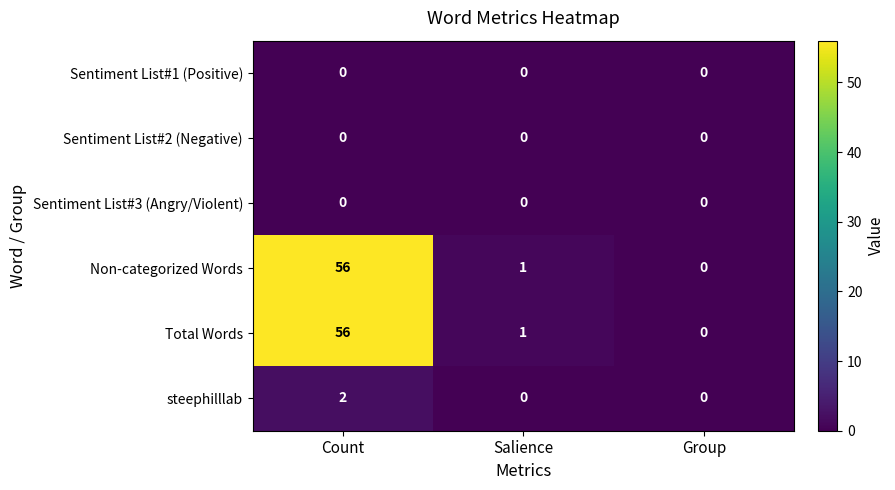

Reading left to right, list all the values displayed in this chart.

Sentiment List#1 (Positive): 0	0	0
Sentiment List#2 (Negative): 0	0	0
Sentiment List#3 (Angry/Violent): 0	0	0
Non-categorized Words: 56	1	0
Total Words: 56	1	0
steephilllab: 2	0	0